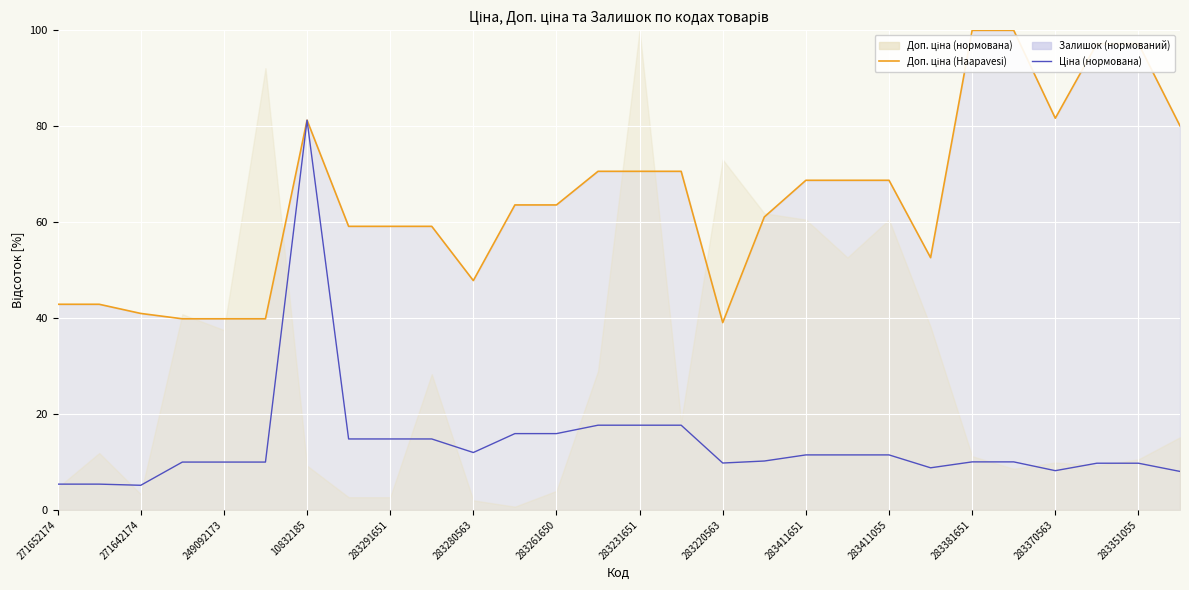

Does the chart display data point markers on the line(s)?

No